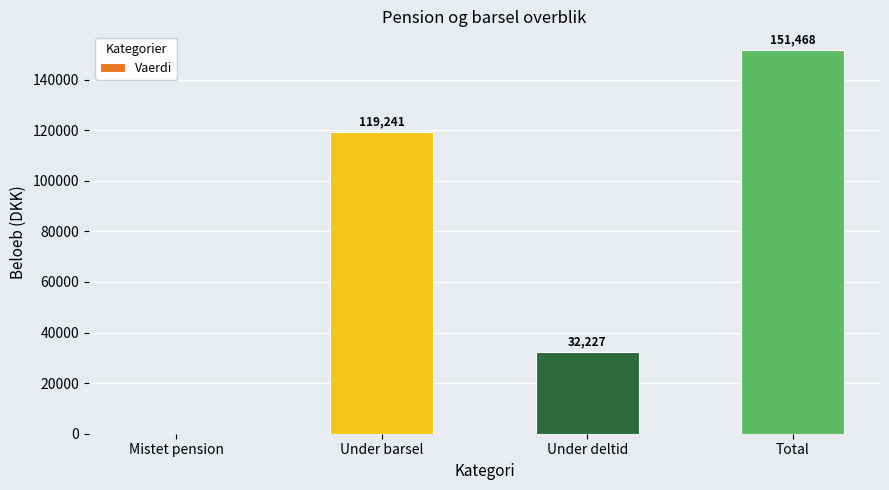

Where does the data first go above 119240?

Under barsel